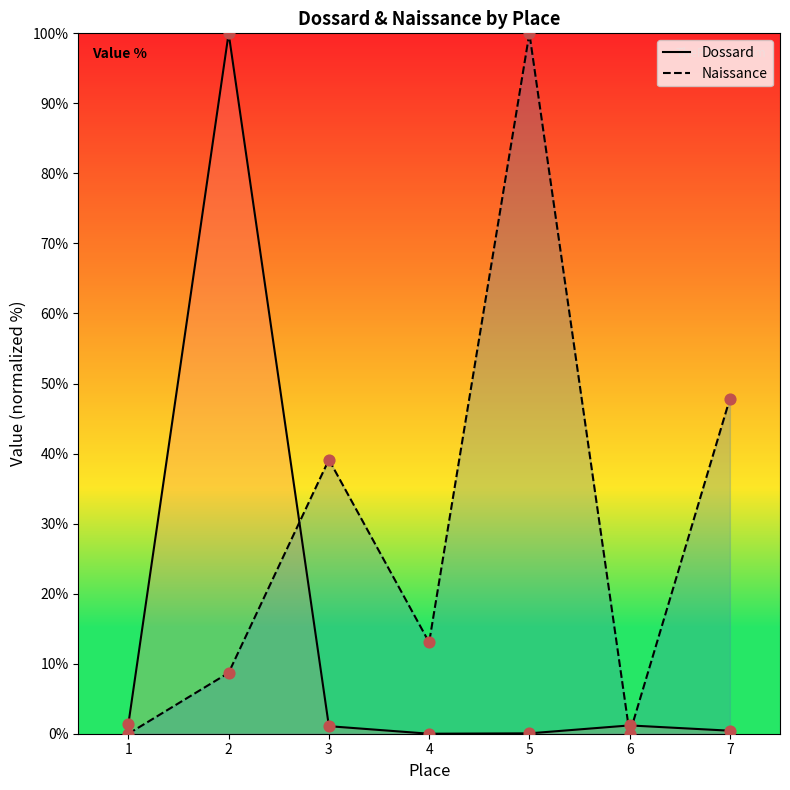

Which series contains the highest Y value?

Dossard